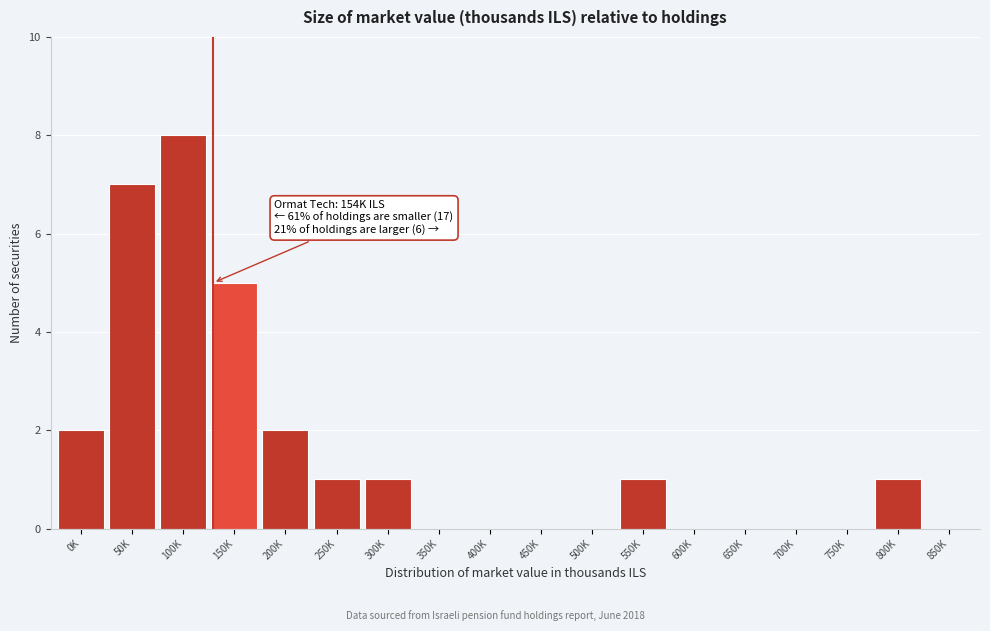

Reading left to right, list all the values displayed in this chart.

0K=2	50K=7	100K=8	150K=5	200K=2	250K=1	300K=1	350K=0	400K=0	450K=0	500K=0	550K=1	600K=0	650K=0	700K=0	750K=0	800K=1	850K=0